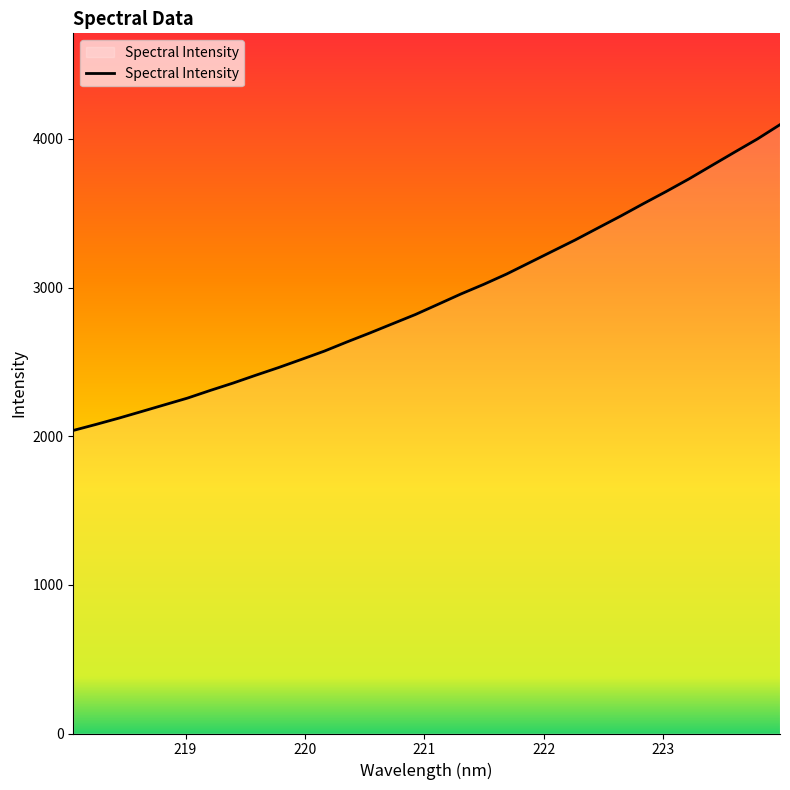

What is the difference between the maximum and minimum values?

2056.9